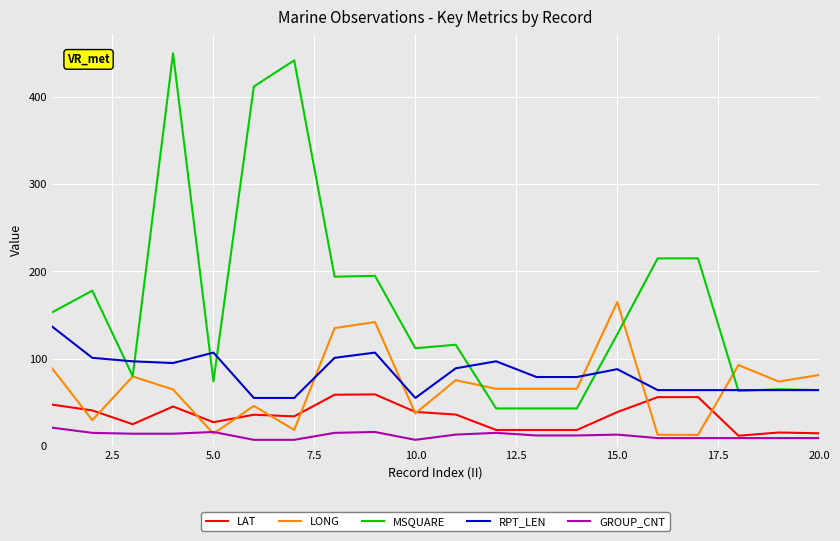

Is this an area chart (filled region under the line)?

No